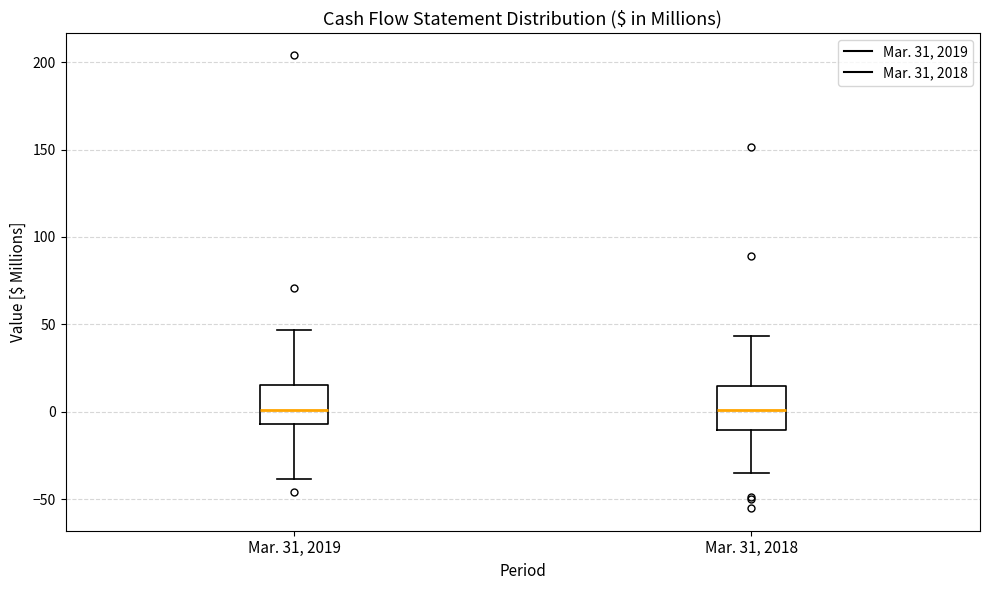

Reading left to right, read every box against the y-axis: the position of its median line, the range the box covers, and the ends of its whiskers. The values are not printed on the chart, so give them approximately, as read against the axis.

Mar. 31, 2019: median 0, box -5 to 15, whiskers -40 to 45
Mar. 31, 2018: median 0, box -10 to 15, whiskers -35 to 45